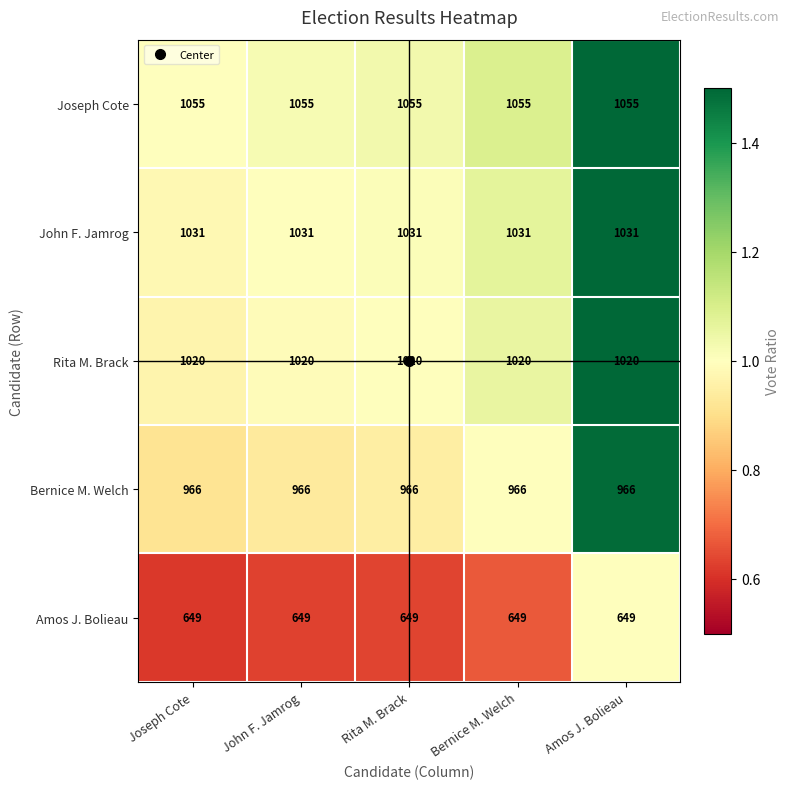

What is the sum of all John F. Jamrog values?

5155